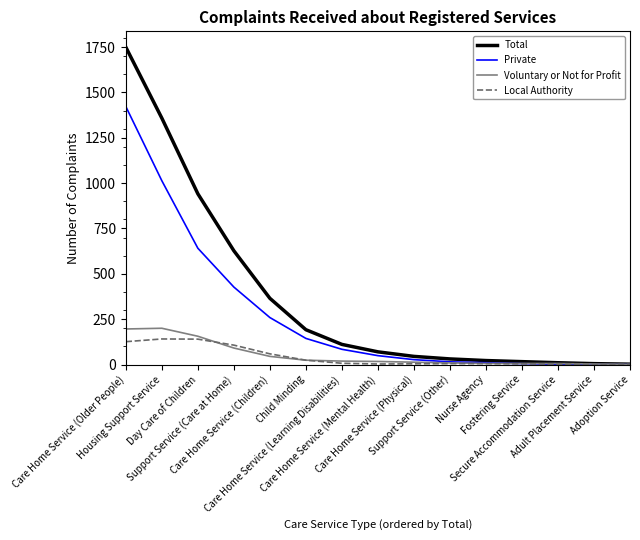

What is the difference between the maximum and minimum values in the Local Authority series?

140